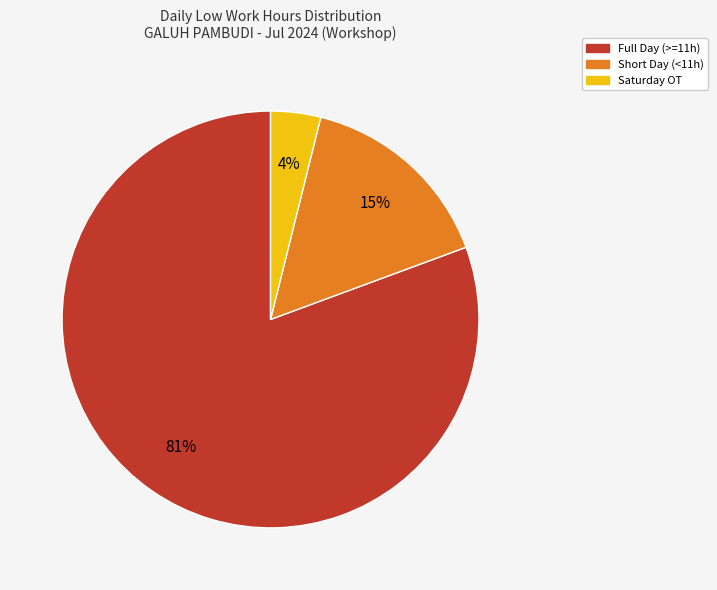

To the nearest percent, what is the difference between the largest and smallest slice percentages?

77%